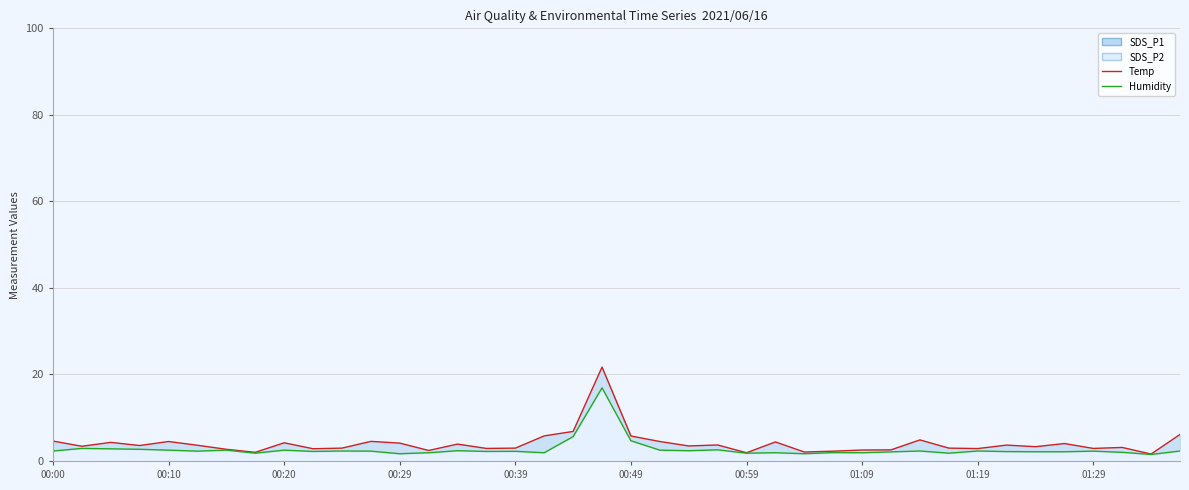

Which has a higher value, 30 or 10?

30